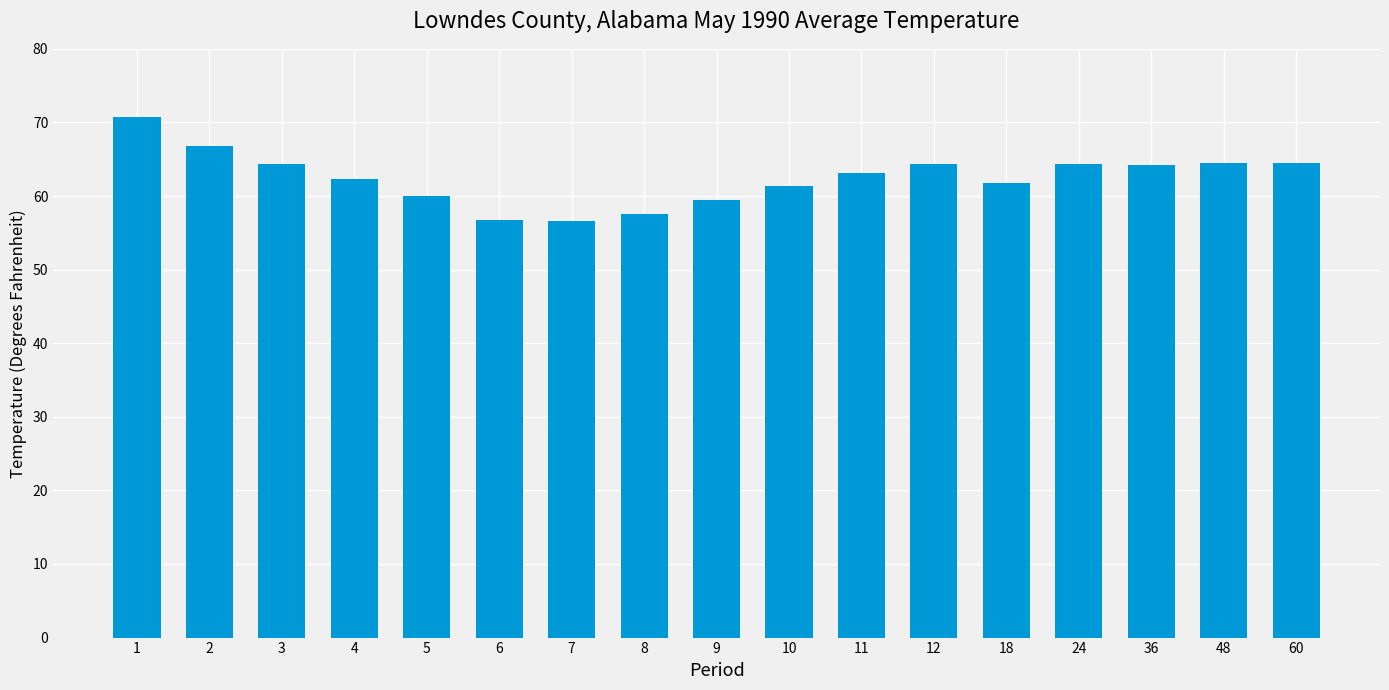

Approximately how many times larger is the value at 10 compared to 7?

1.1